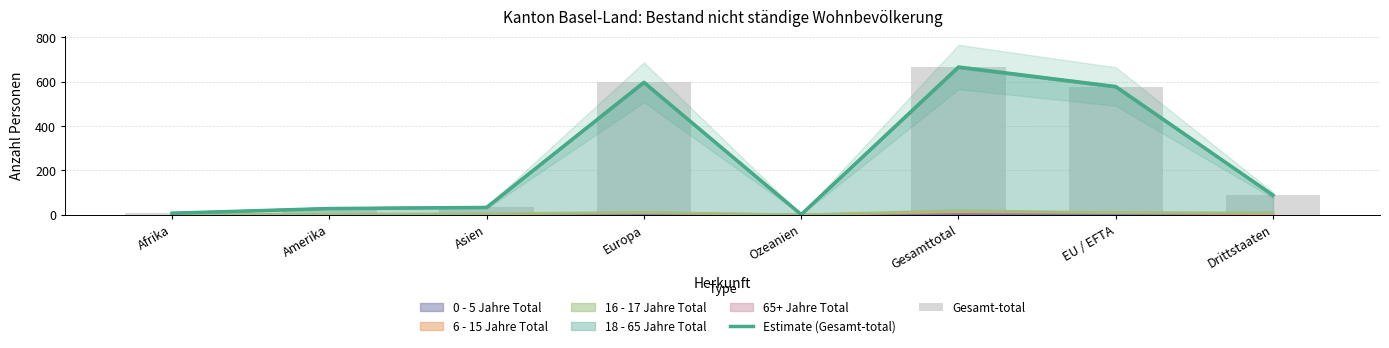

Count the number of categories in the chart.

8